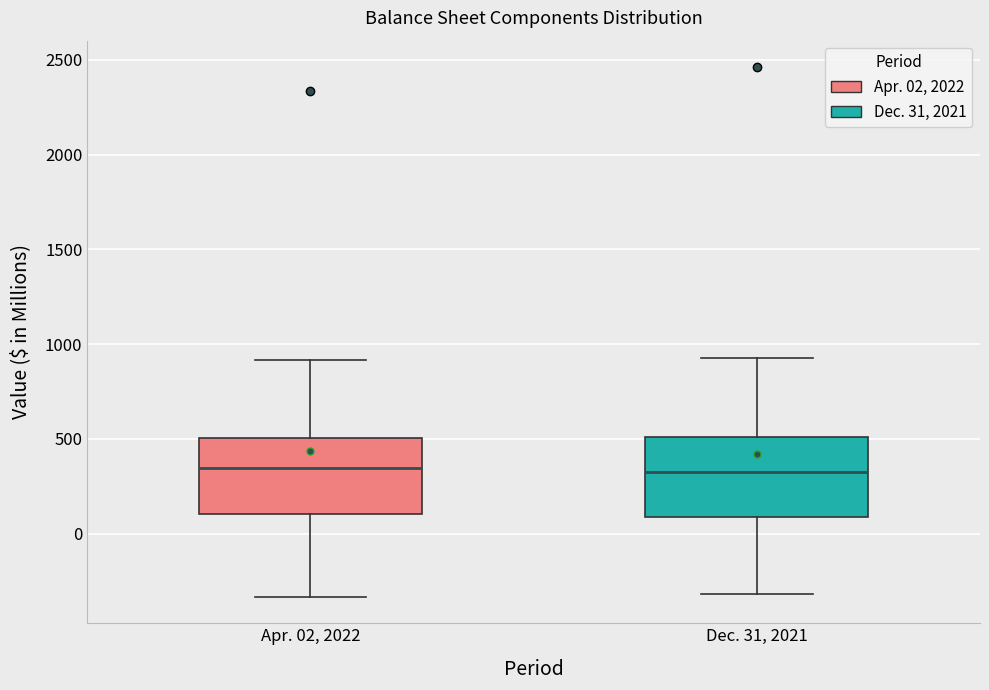

Reading left to right, read every box against the y-axis: the position of its median line, the range the box covers, and the ends of its whiskers. The values are not printed on the chart, so give them approximately, as read against the axis.

Apr. 02, 2022: median 350, box 100 to 500, whiskers -350 to 900
Dec. 31, 2021: median 300, box 100 to 500, whiskers -300 to 900